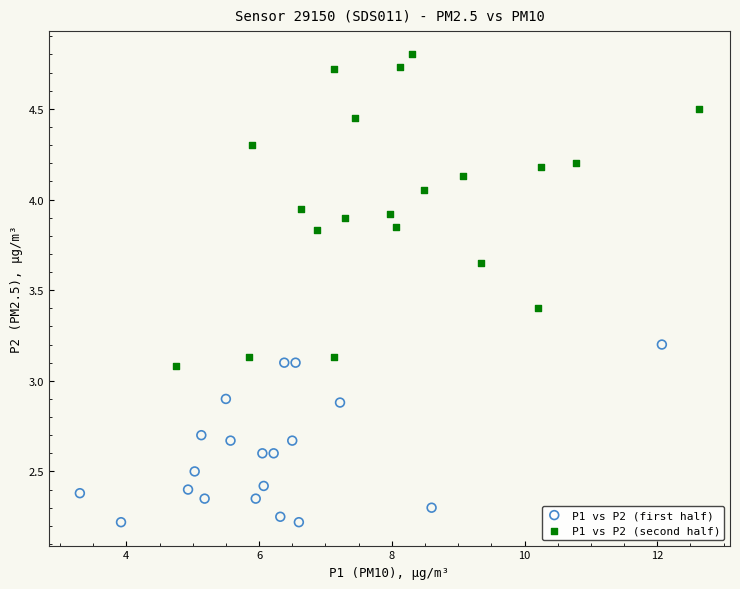

Which series has the widest spread of Y values?

P1 vs P2 (second half)